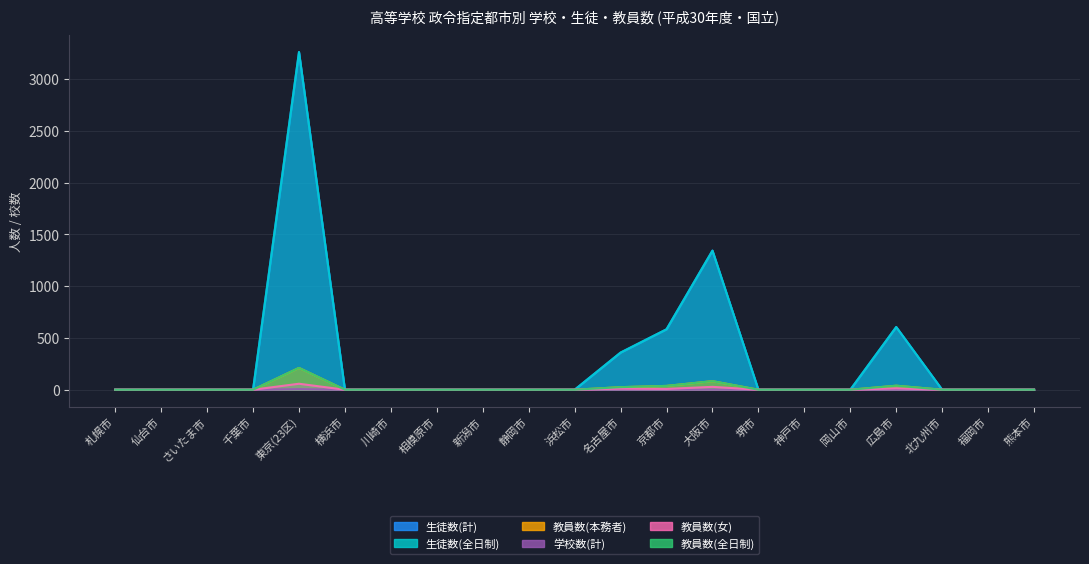

What is the maximum value shown in the chart?

3262